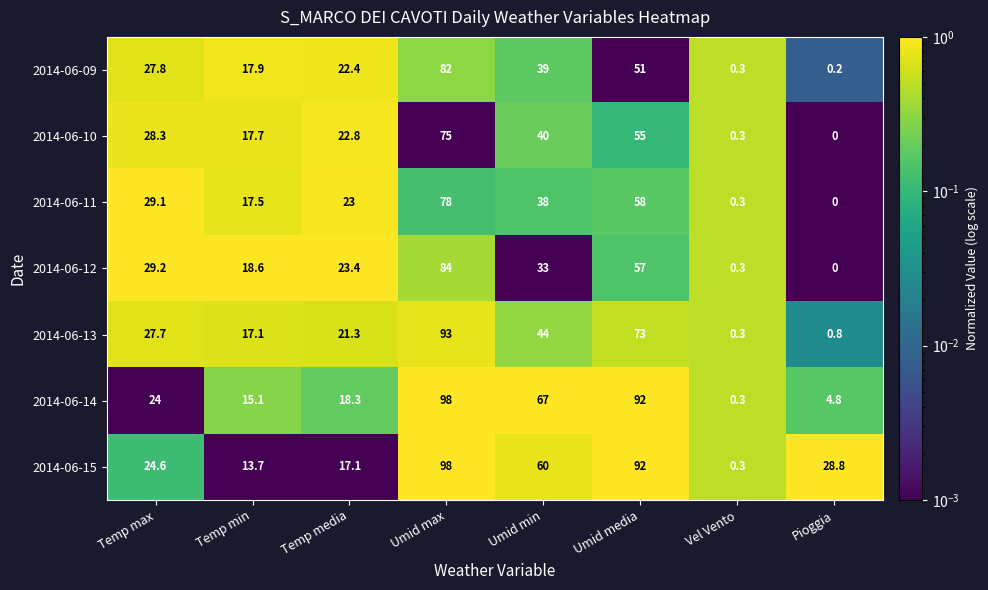

What is the difference between the 2014-06-12 values at Temp min and Vel Vento?

18.3